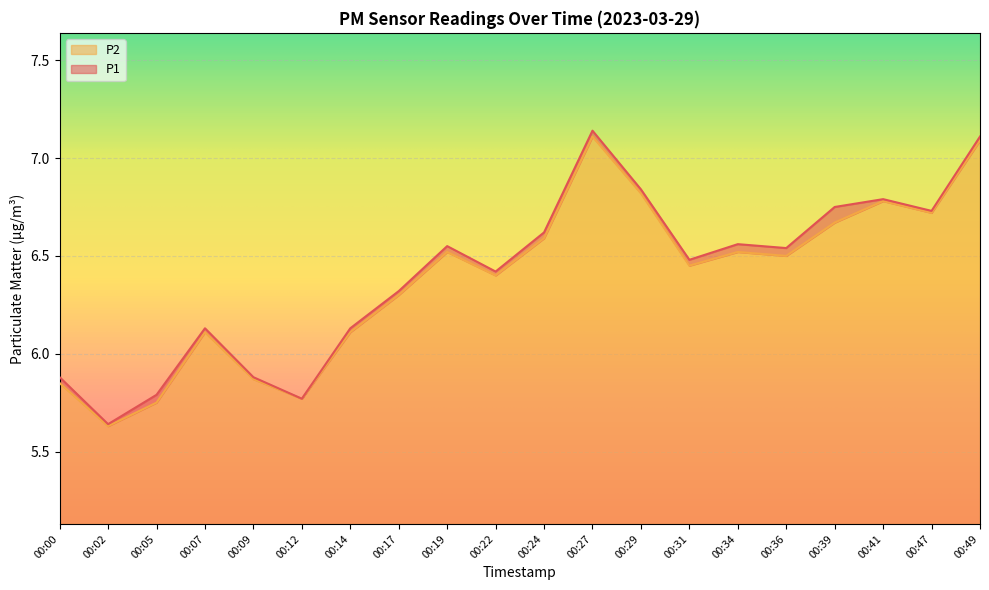

Which series has the widest spread of values?

P1